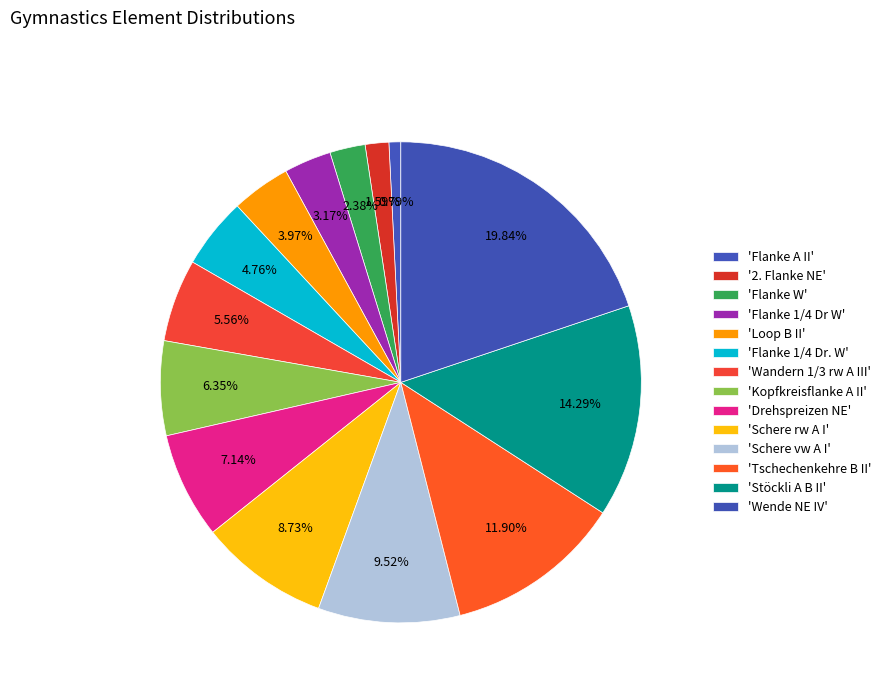

How many segments does this pie chart have?

14